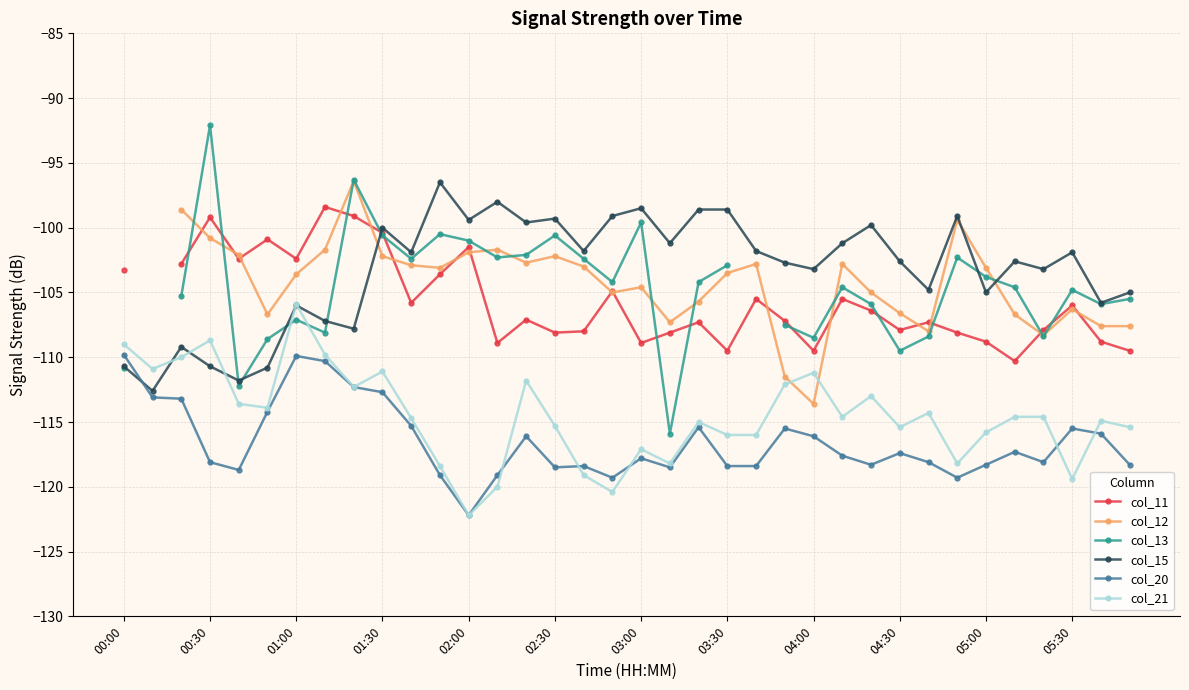

The value of col_21 at 16 is -205.0. True or false?

False